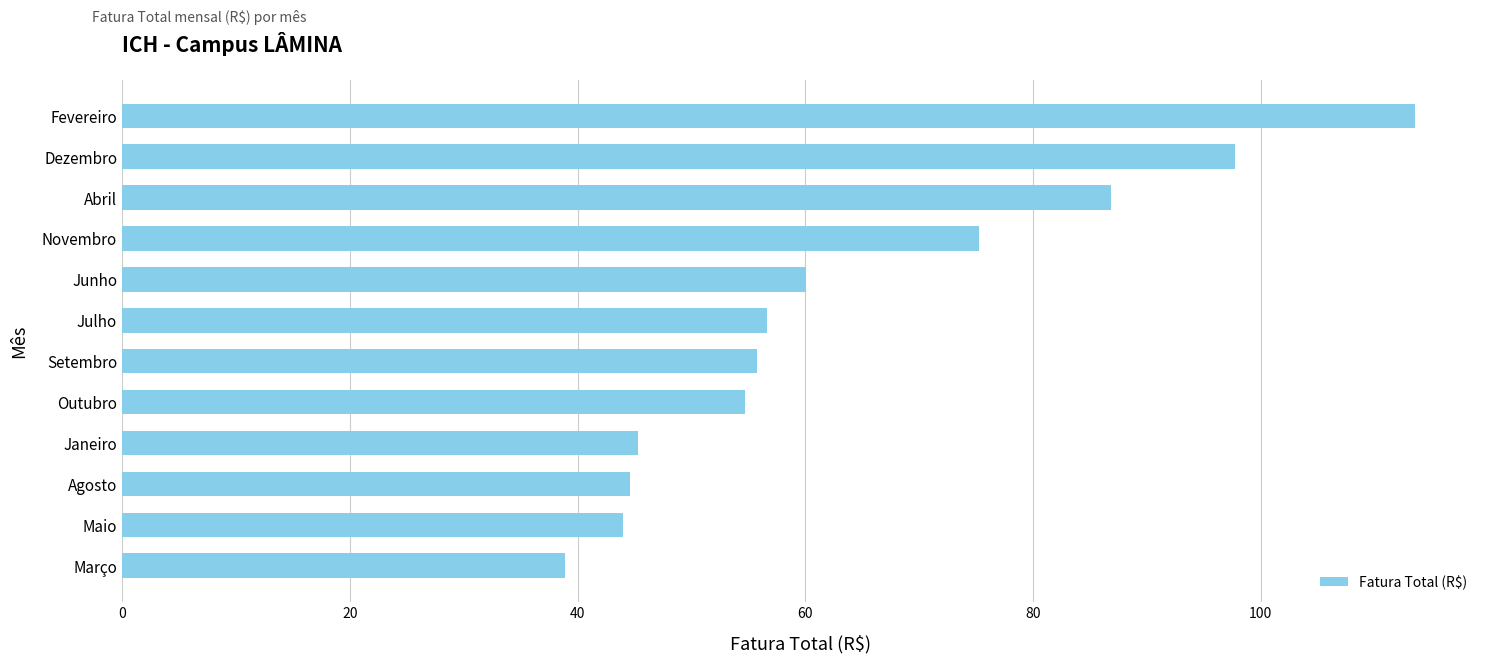

What is the ratio of the value at Novembro to the value at Fevereiro?

0.7